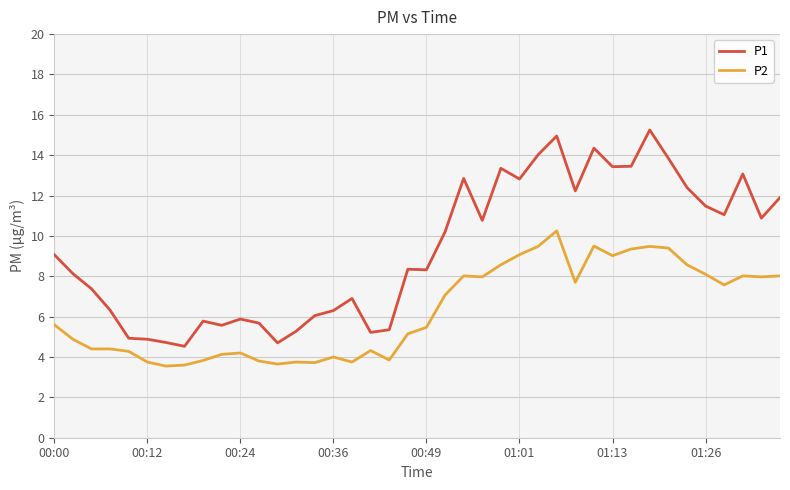

What is the difference between the maximum and minimum values in the P1 series?

10.7